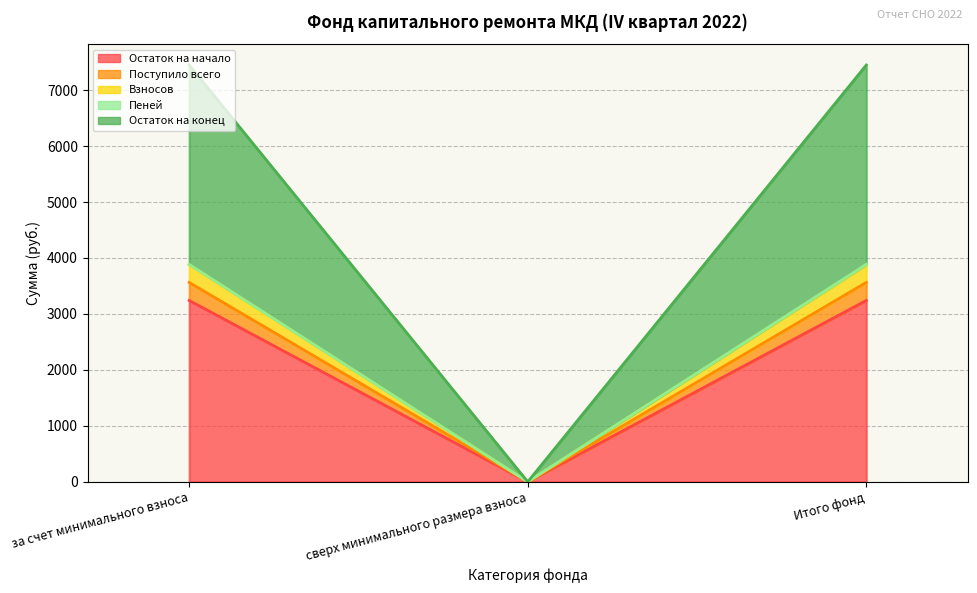

What position from the right is сверх минимального размера взноса?

2